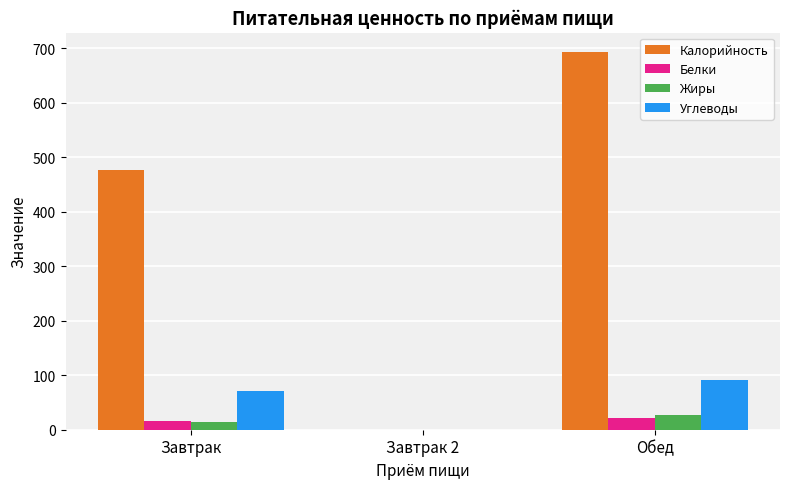

Is it true that Жиры equals 15.1 at Завтрак?

True